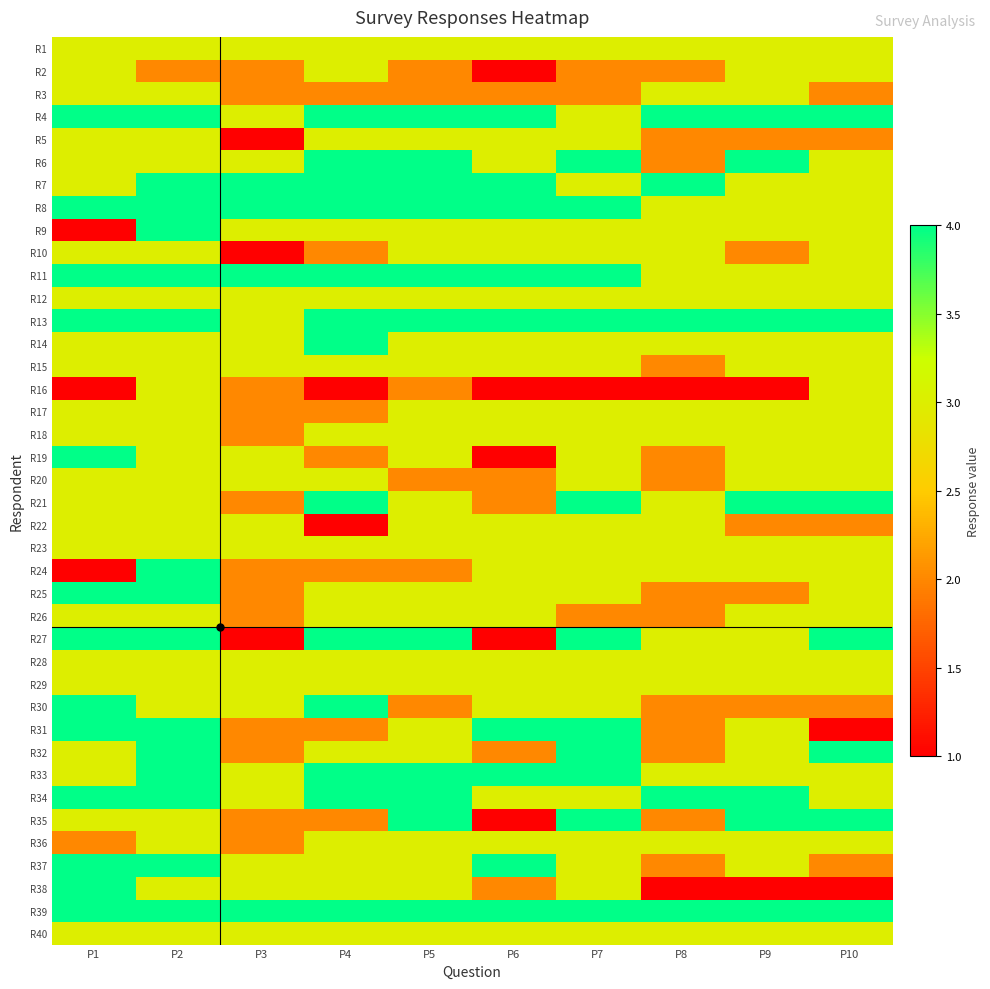

What is the greatest value displayed?

4